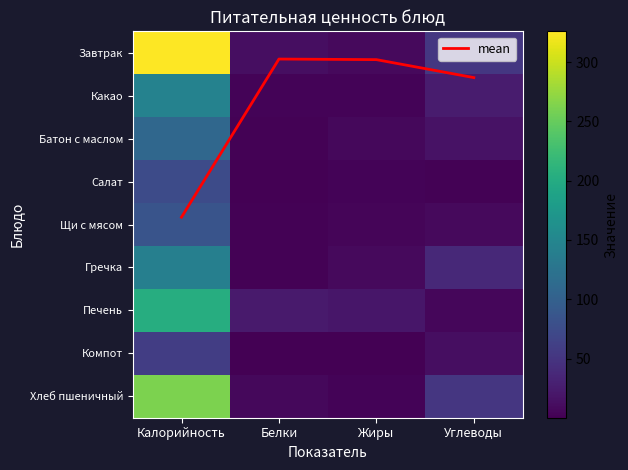

How many categories are shown in the chart?

4